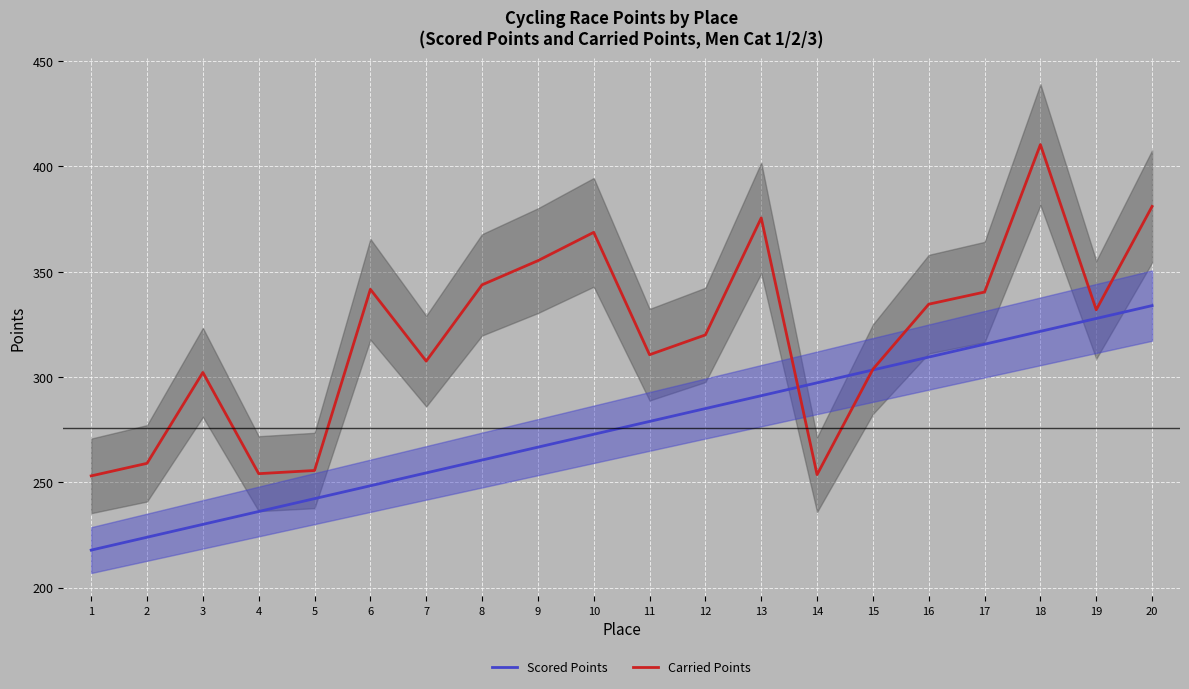

Reading left to right, transcribe all the data shown in this chart.

Scored Points: 1=217.8	2=223.9	3=230.0	4=236.1	5=242.3	6=248.4	7=254.5	8=260.6	9=266.7	10=272.8	11=278.9	12=285.0	13=291.1	14=297.3	15=303.4	16=309.5	17=315.6	18=321.7	19=327.8	20=333.9
Carried Points: 1=253.1	2=259.0	3=302.2	4=254.1	5=255.6	6=341.7	7=307.6	8=343.8	9=355.2	10=368.7	11=310.6	12=320.0	13=375.6	14=253.7	15=303.7	16=334.6	17=340.4	18=410.4	19=331.9	20=381.0